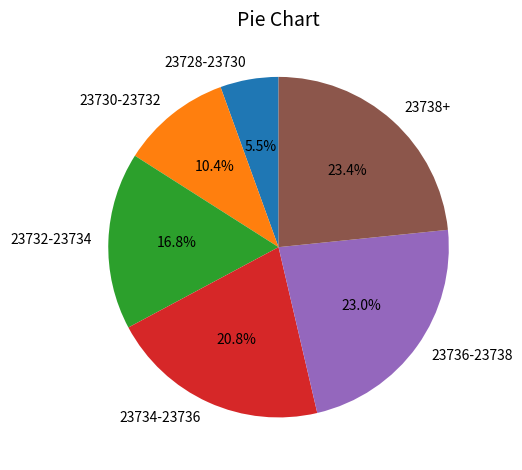

The 23734-23736 slice represents 27% of the pie. True or false?

False